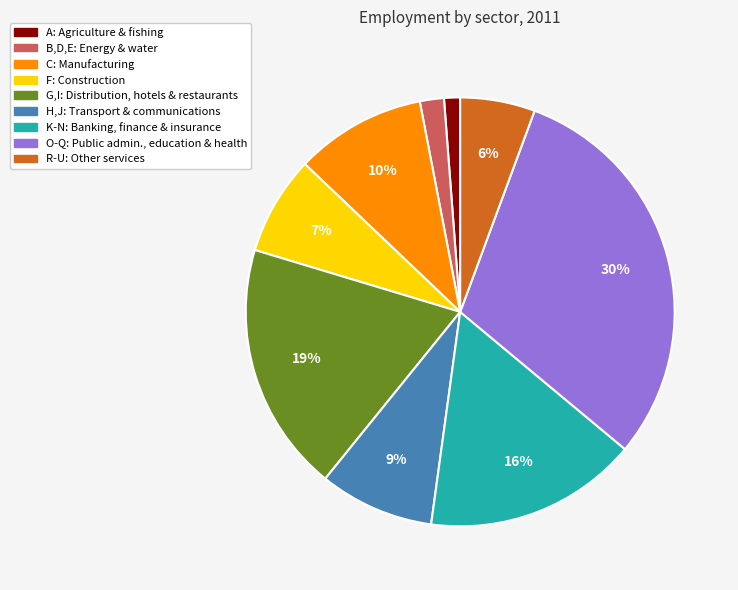

To the nearest percent, what is the combined percentage of C: Manufacturing and F: Construction?

17%